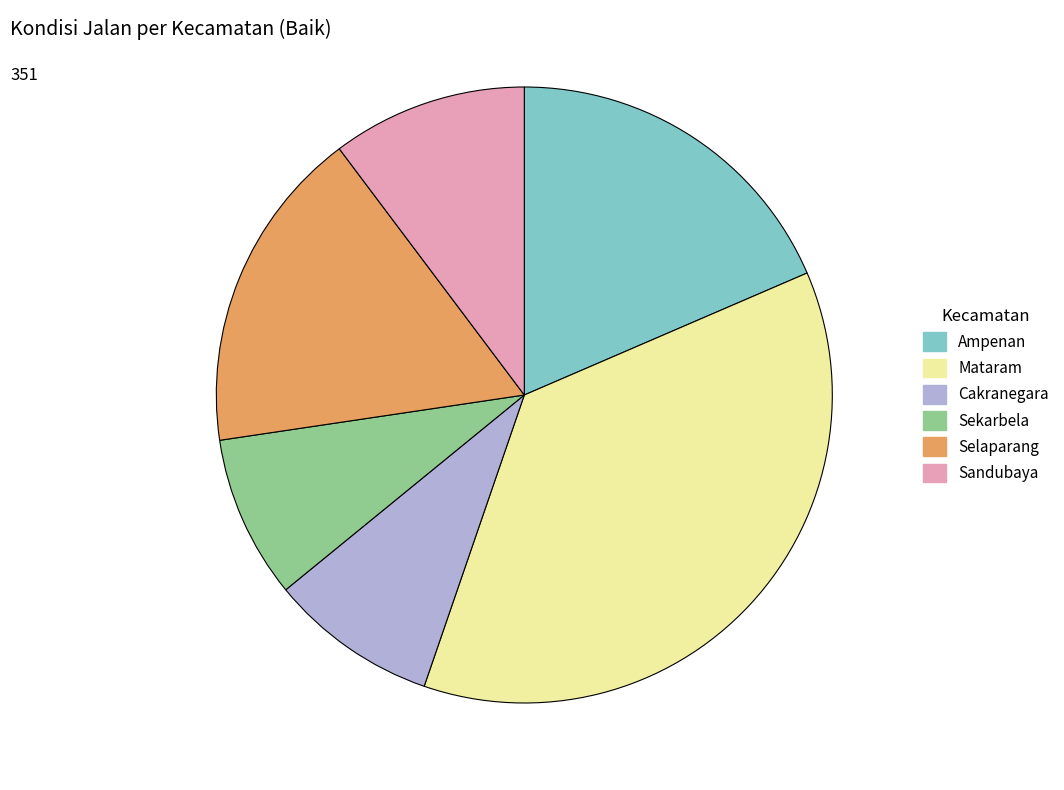

Which has a higher value, Selaparang or Mataram?

Mataram